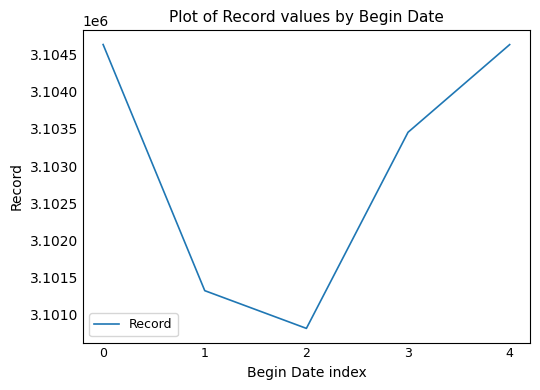

What is the difference between the maximum and minimum values?

3814